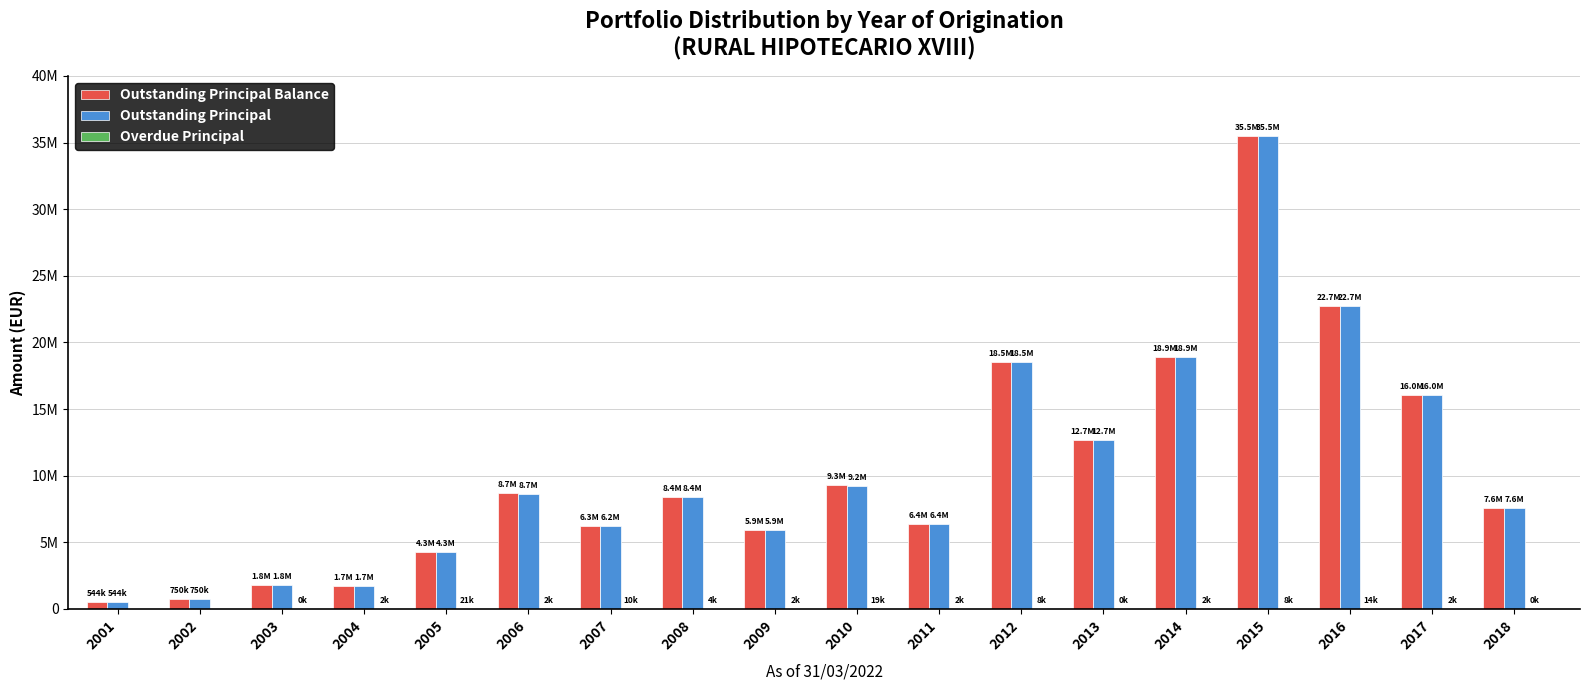

Reading left to right, list all the values displayed in this chart.

Outstanding Principal Balance: 543832.4	750036.7	1773336.4	1729066.6	4296223.1	8664233.5	6251737.4	8389782.9	5935922.0	9266681.7	6356058.6	18531923.5	12665260.2	18937788.4	35499886.1	22723972.6	16026574.7	7575965.8
Outstanding Principal: 543832.4	750036.7	1772875.0	1726690.4	4275293.0	8662119.9	6242069.8	8385308.6	5934116.3	9247428.5	6354483.1	18524191.0	12664765.9	18935837.1	35492310.8	22709899.5	16024593.6	7575471.4
Overdue Principal: 0.0	0.0	461.4	2376.2	20930.1	2113.6	9667.6	4474.3	1805.7	19253.2	1575.5	7732.5	494.4	1951.3	7575.4	14073.1	1981.1	494.4